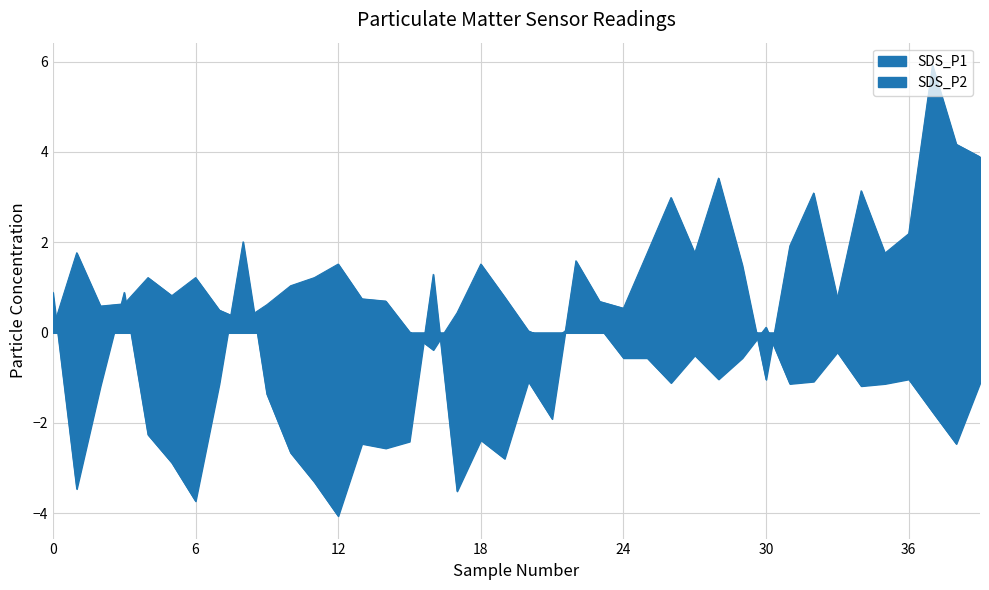

What is the label of the 21st point from the right?

2023/01/31 00:55:00